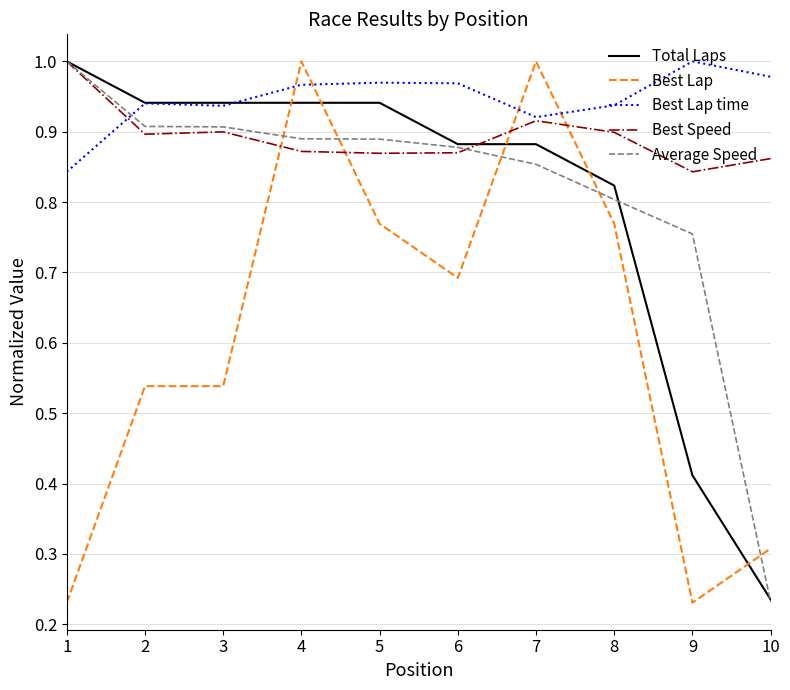

At how many categories does at least one series exceed 0?

10